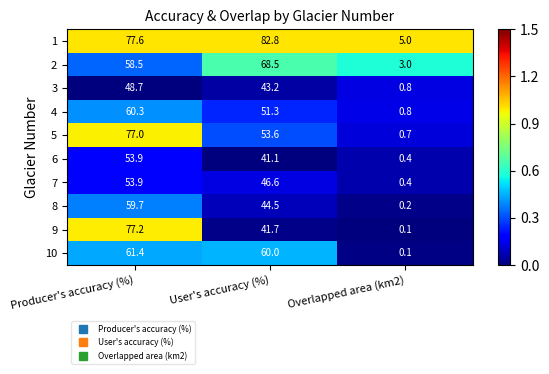

List the labels in order of 9 value, smallest first.

Overlapped area (km2), User's accuracy (%), Producer's accuracy (%)